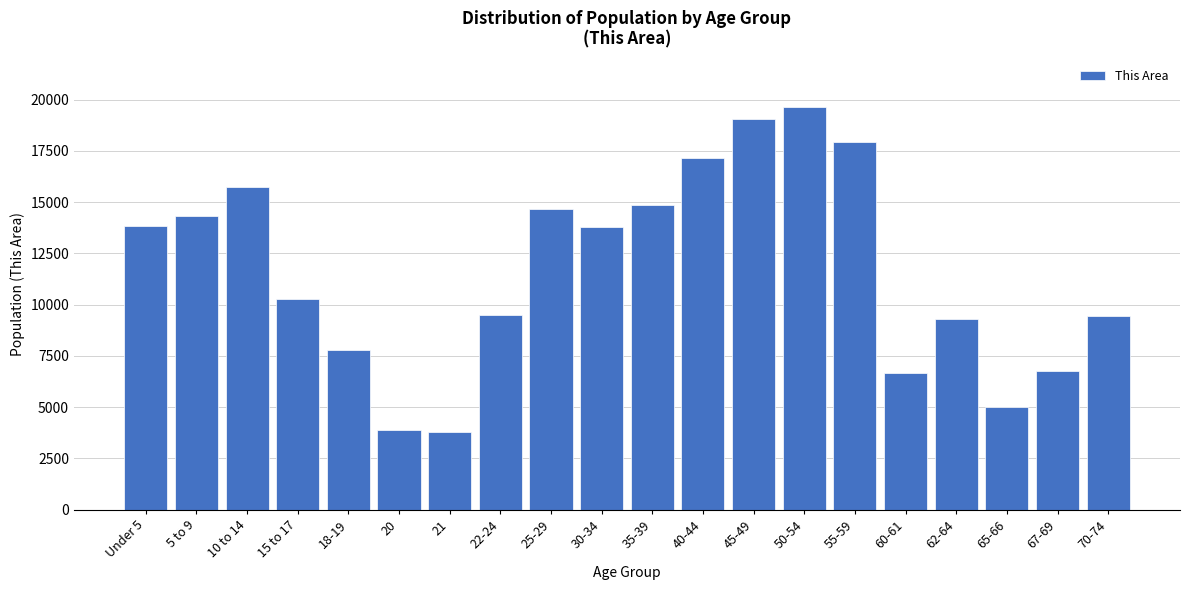

At which label is the value closest to 11709?

15 to 17